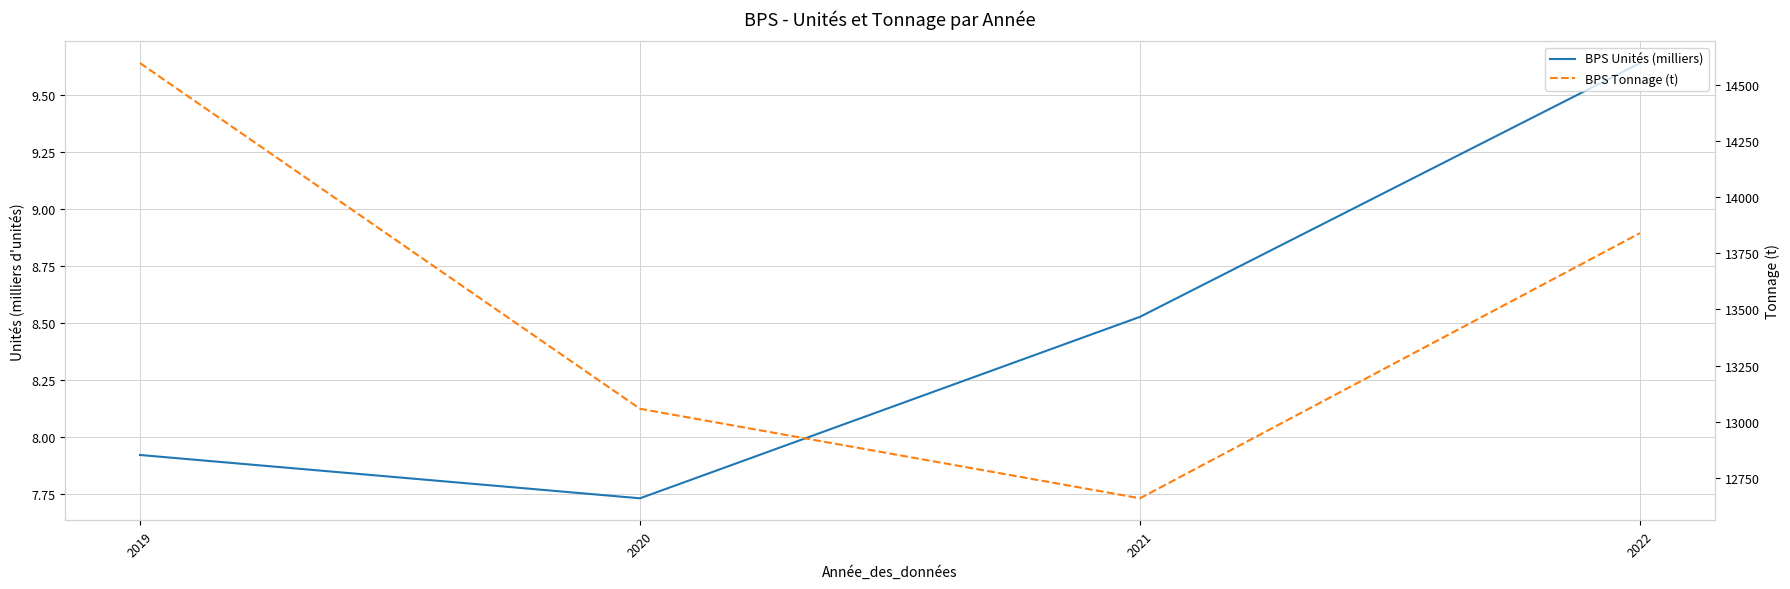

What is the approximate value of BPS Tonnage (t) at 2020?

13058.0